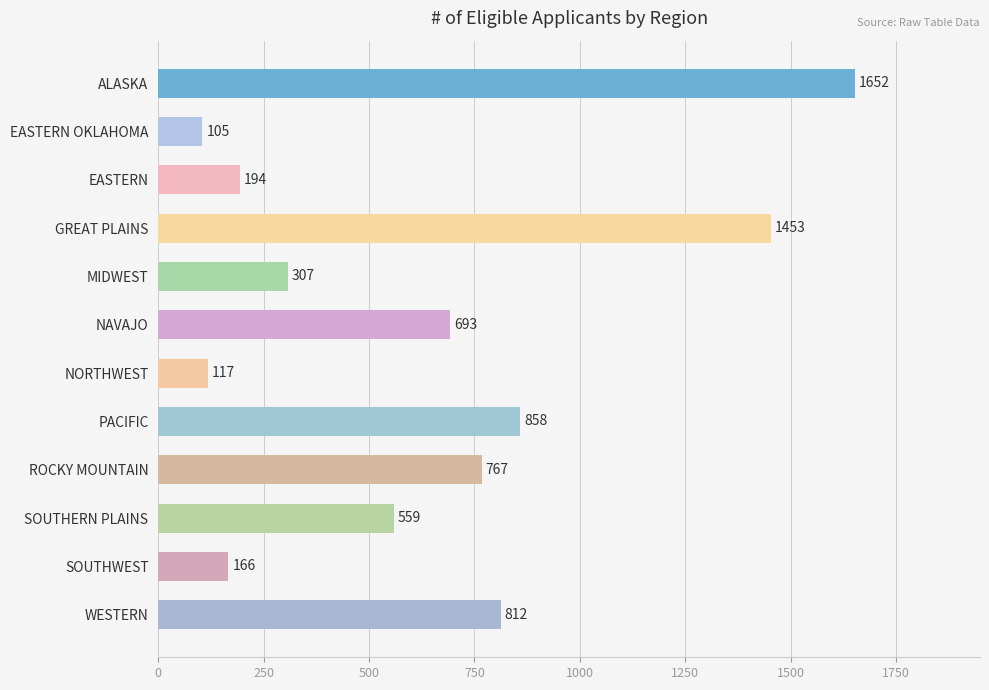

What is the maximum value shown in the chart?

1652